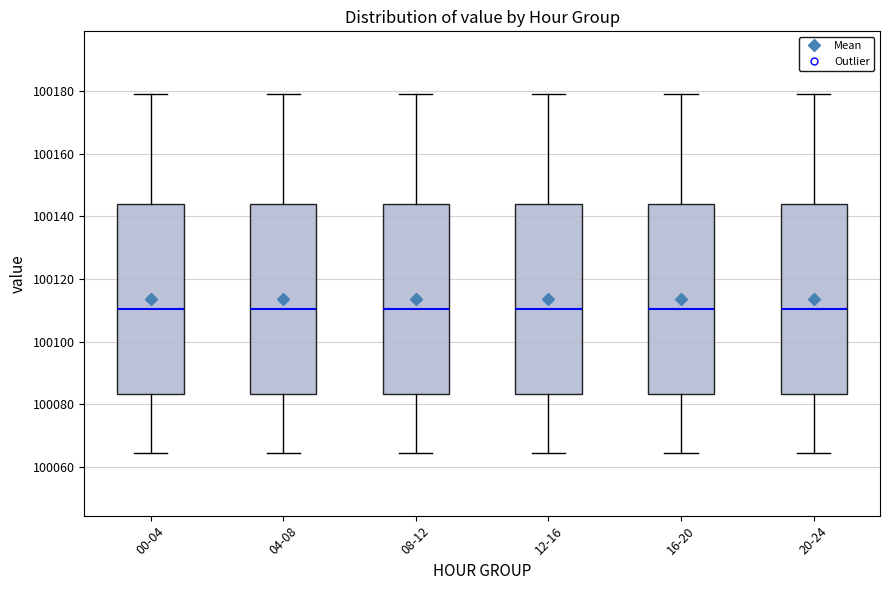

Reading left to right, read every box against the y-axis: the position of its median line, the range the box covers, and the ends of its whiskers. The values are not printed on the chart, so give them approximately, as read against the axis.

00-04: median 100110, box 100084 to 100144, whiskers 100064 to 100180
04-08: median 100110, box 100084 to 100144, whiskers 100064 to 100180
08-12: median 100110, box 100084 to 100144, whiskers 100064 to 100180
12-16: median 100110, box 100084 to 100144, whiskers 100064 to 100180
16-20: median 100110, box 100084 to 100144, whiskers 100064 to 100180
20-24: median 100110, box 100084 to 100144, whiskers 100064 to 100180